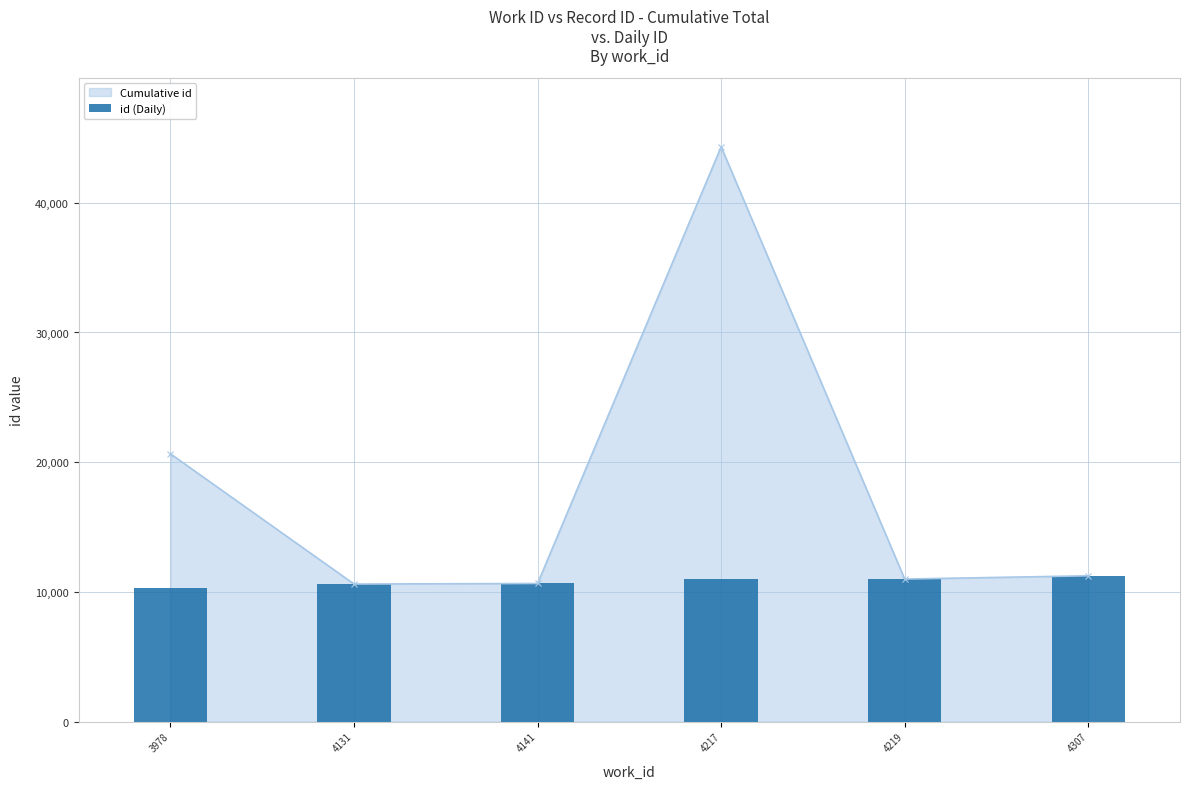

Reading left to right, list all the values displayed in this chart.

3978=10321	4131=10602	4141=10646	4217=10999	4219=10988	4307=11239